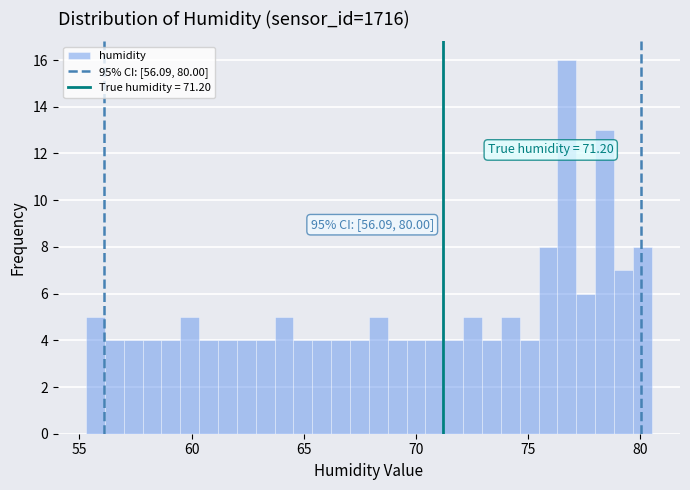

Around what value on the x-axis is the tallest bar? Give the approximate position of its centre, as read against the axis.

76.5